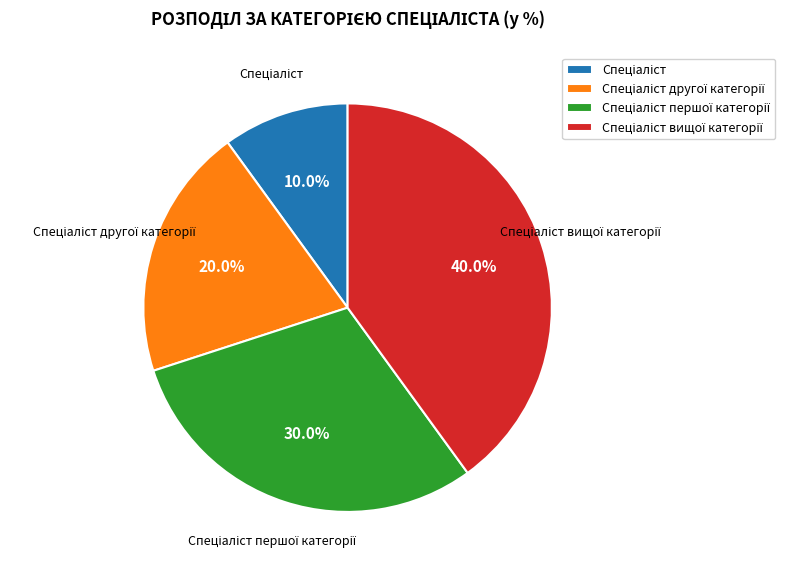

To the nearest percent, what is the average slice percentage?

25%